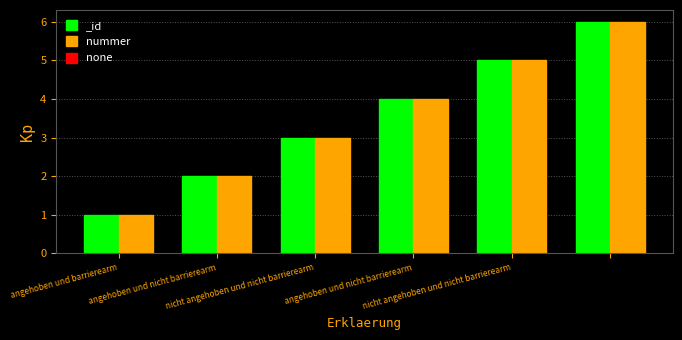

At which label does the data first exceed 4?

nicht angehoben und nicht barrierearm